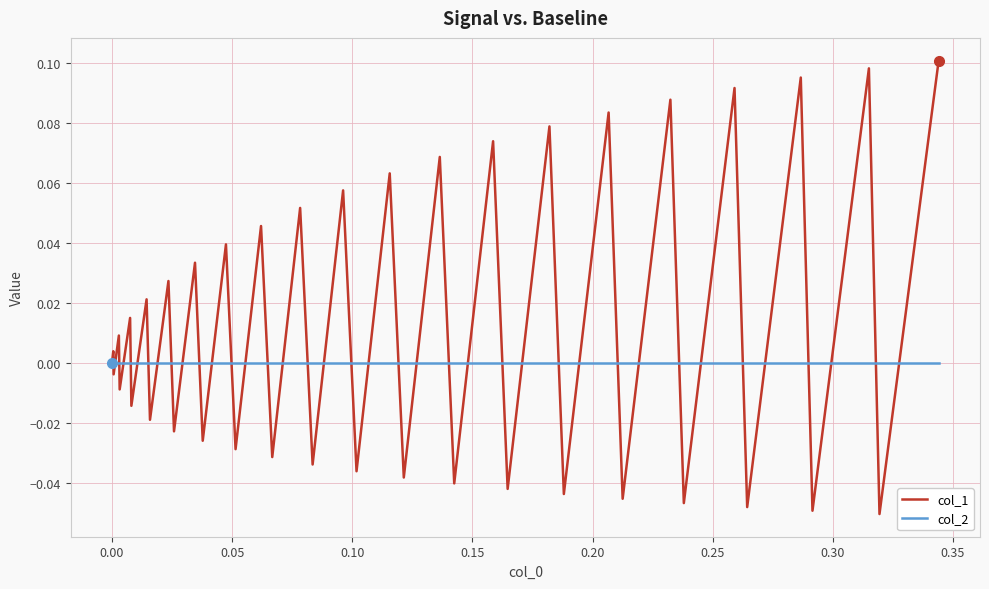

Rank the series by their maximum value, from lowest to highest.

col_2, col_1